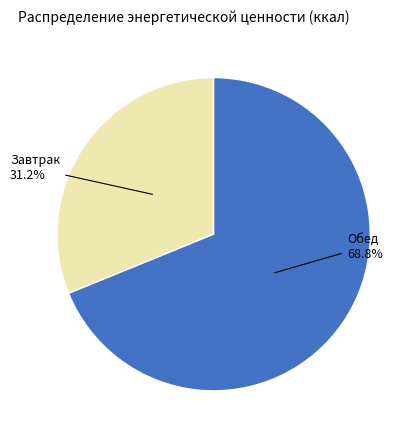

Is there a majority slice in this chart?

Yes